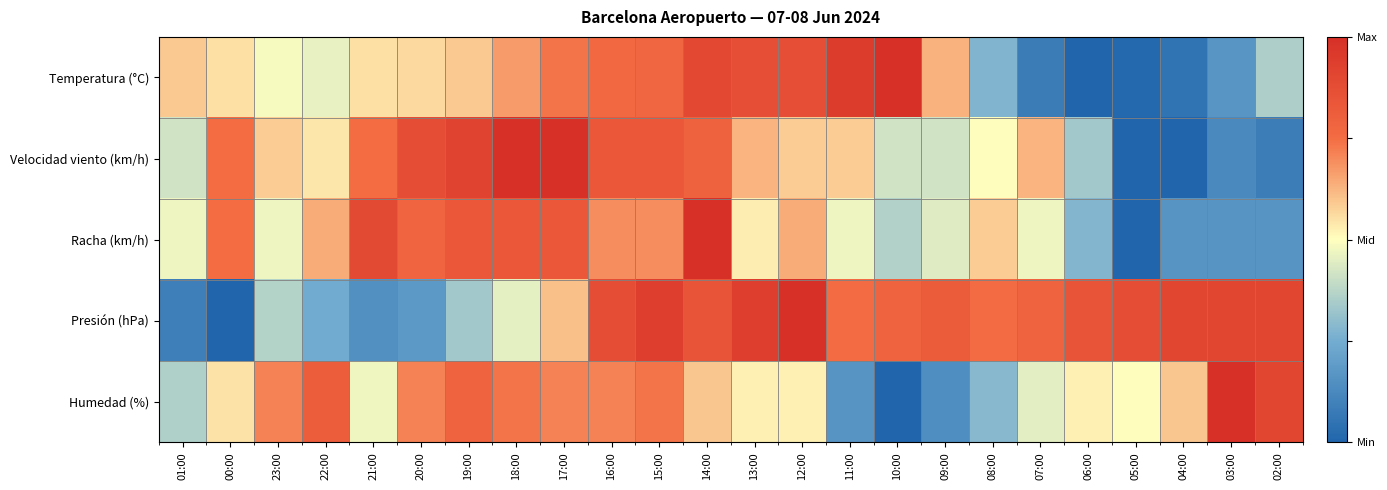

What is the maximum value shown in the chart?

1.0